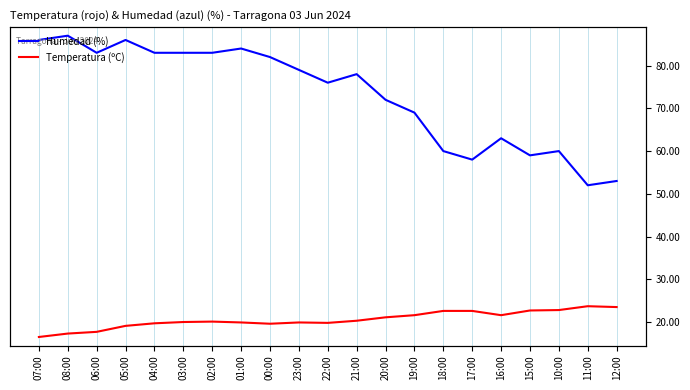

True or false: Humedad (%) has a value of 69.0 at 19:00.

True